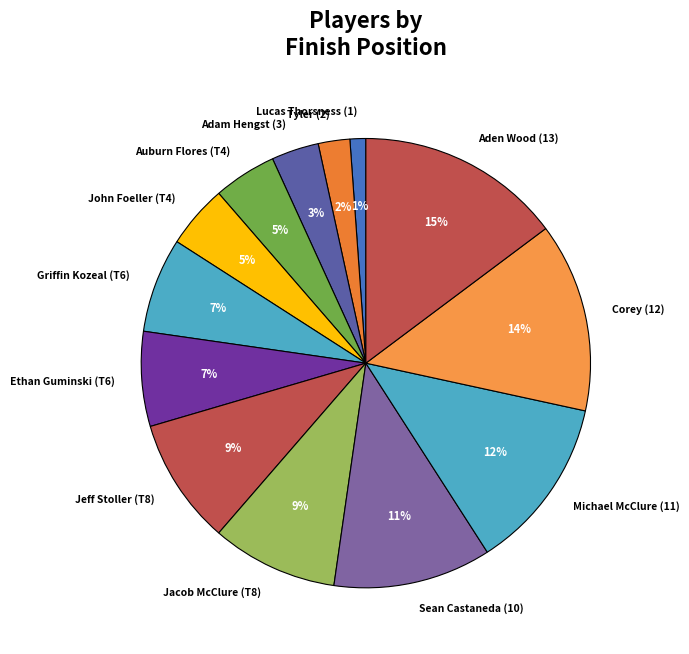

To the nearest percent, what is the difference between the largest and smallest slice percentages?

14%